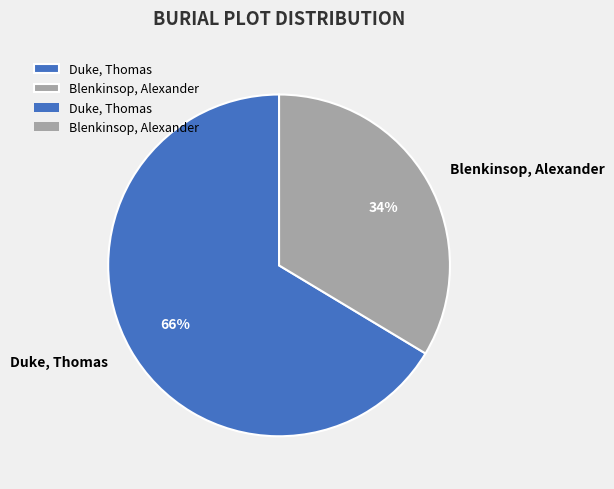

Count the number of slices in the pie.

2